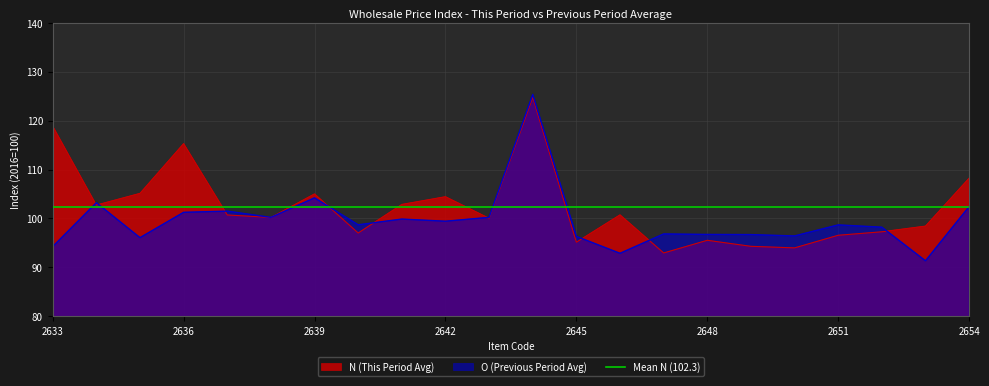

At which category is the sum across all series the highest?

2644